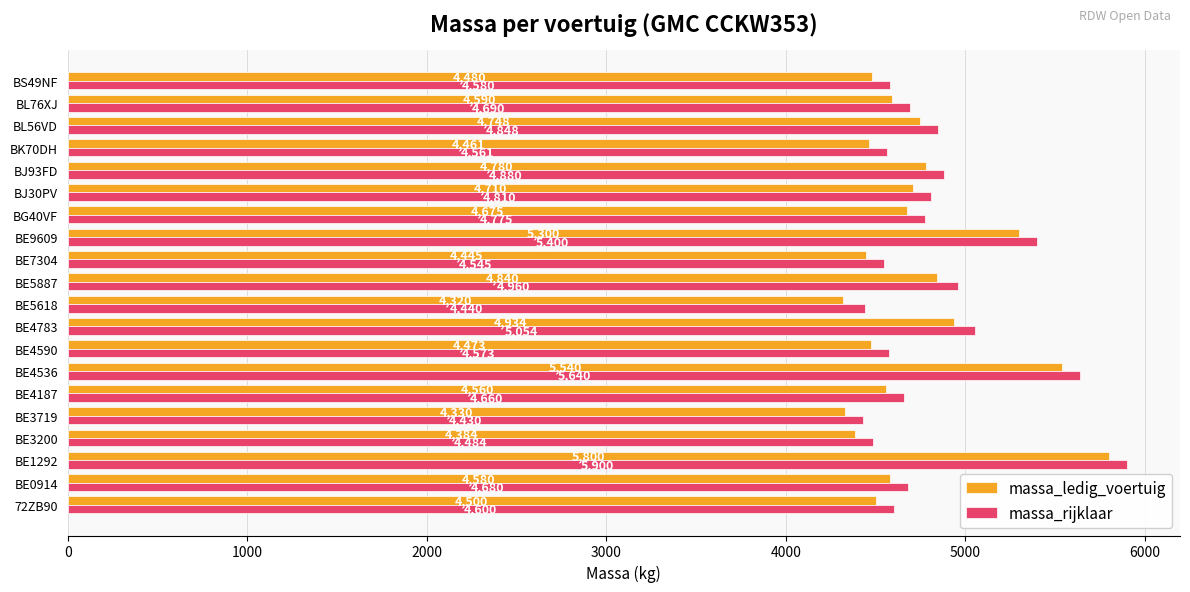

What is the sum of all massa_rijklaar values?

96510